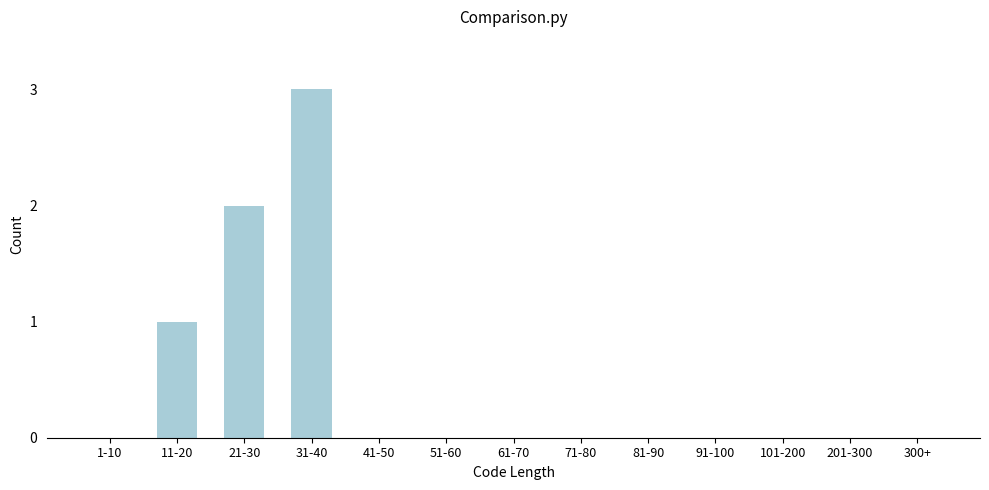

Reading left to right, extract all data points from this chart.

1-10=0	11-20=1	21-30=2	31-40=3	41-50=0	51-60=0	61-70=0	71-80=0	81-90=0	91-100=0	101-200=0	201-300=0	300+=0